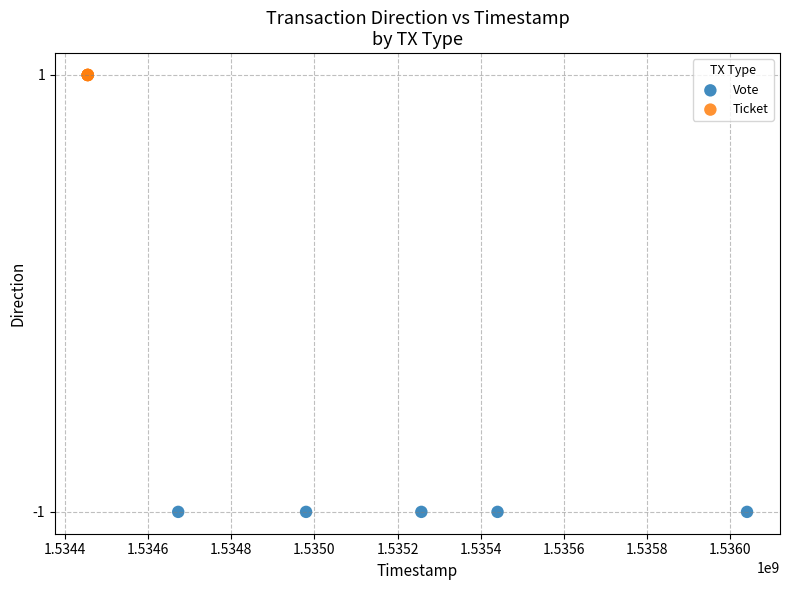

Which series reaches the minimum Y coordinate?

Vote